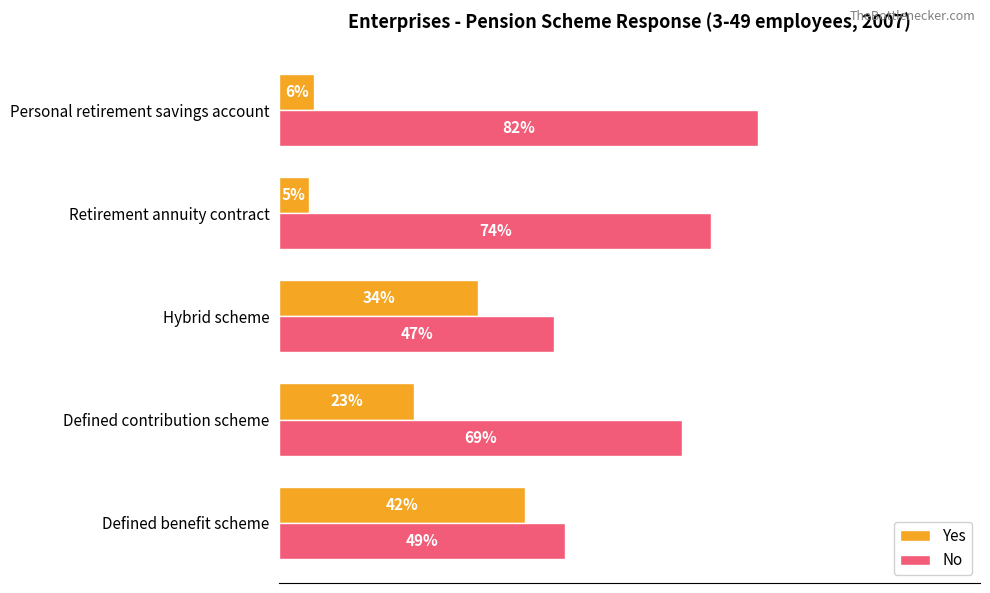

List the series in order of their peak value, highest first.

No, Yes